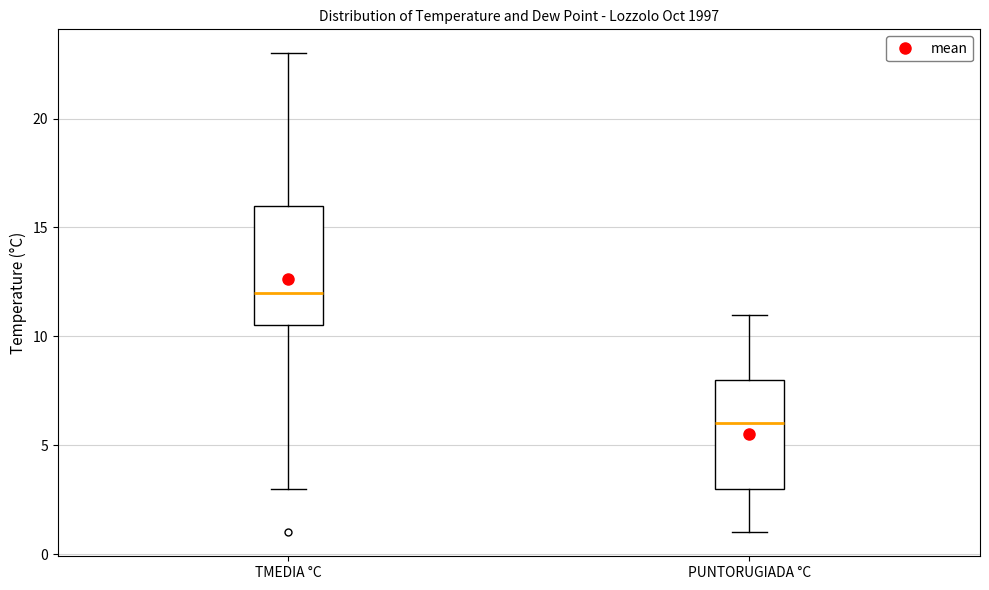

Reading left to right, read every box against the y-axis: the position of its median line, the range the box covers, and the ends of its whiskers. The values are not printed on the chart, so give them approximately, as read against the axis.

TMEDIA °C: median 12.0, box 10.5 to 16.0, whiskers 3.0 to 23.0
PUNTORUGIADA °C: median 6.0, box 3.0 to 8.0, whiskers 1.0 to 11.0